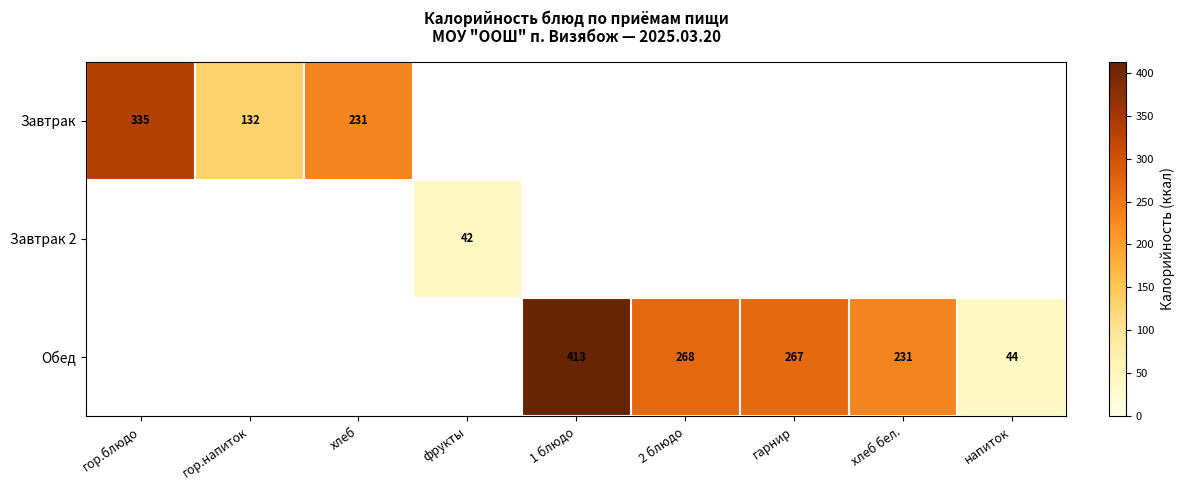

Is the value of Обед at гор.напиток greater than the value of Завтрак 2 at 2 блюдо?

No